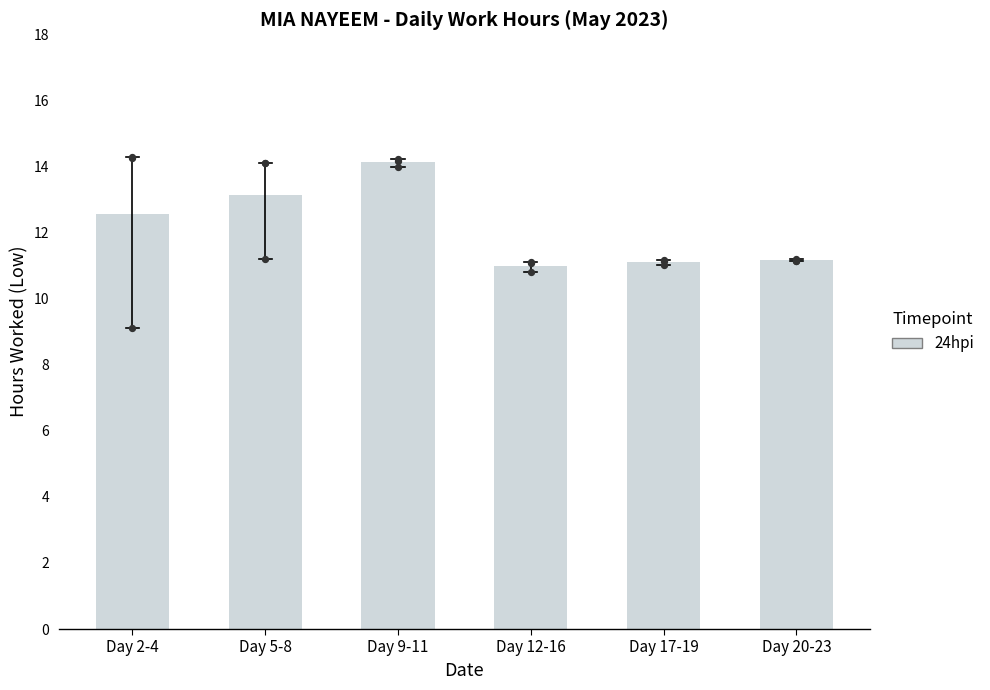

What is the change in value from Day 12-16 to Day 17-19?

+0.1